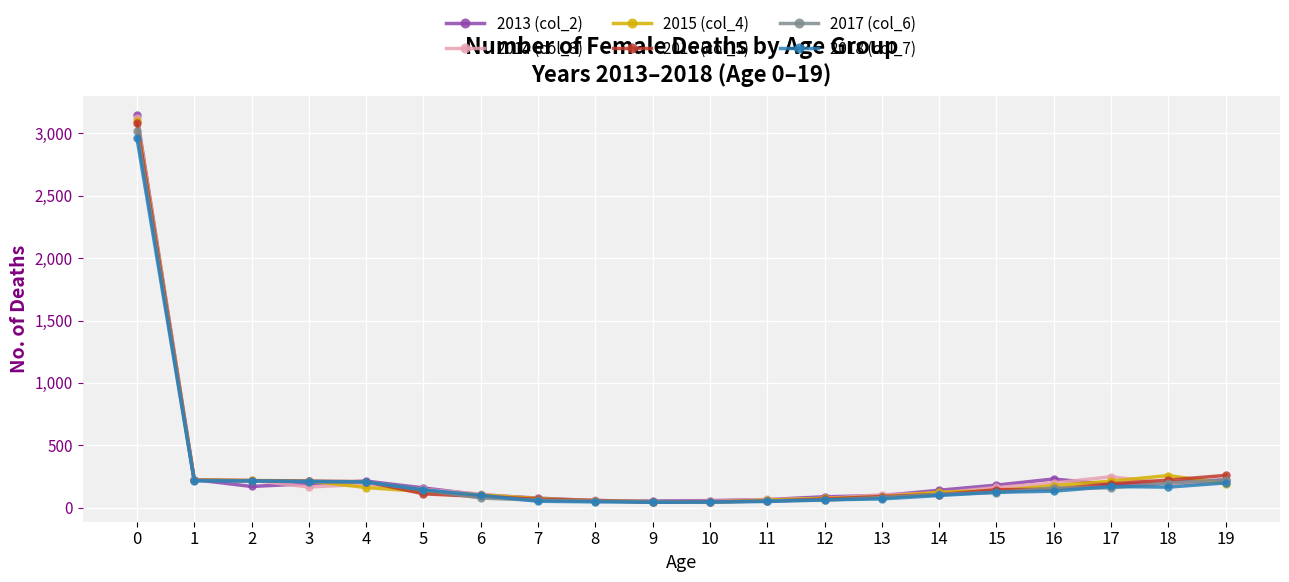

Is the value of 2018 (col_7) at 5 greater than the value of 2017 (col_6) at 12?

Yes